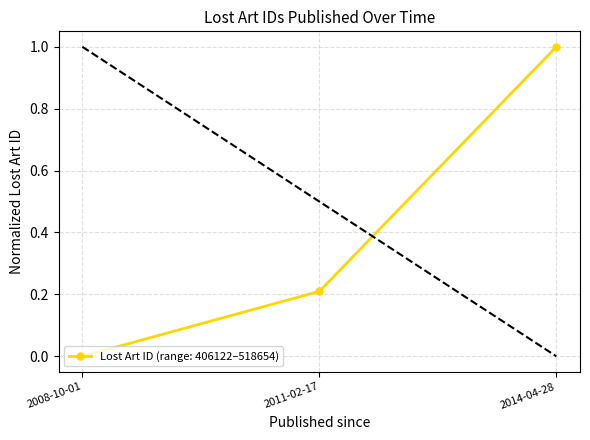

What is the label of the 1st point from the left?

2008-10-01